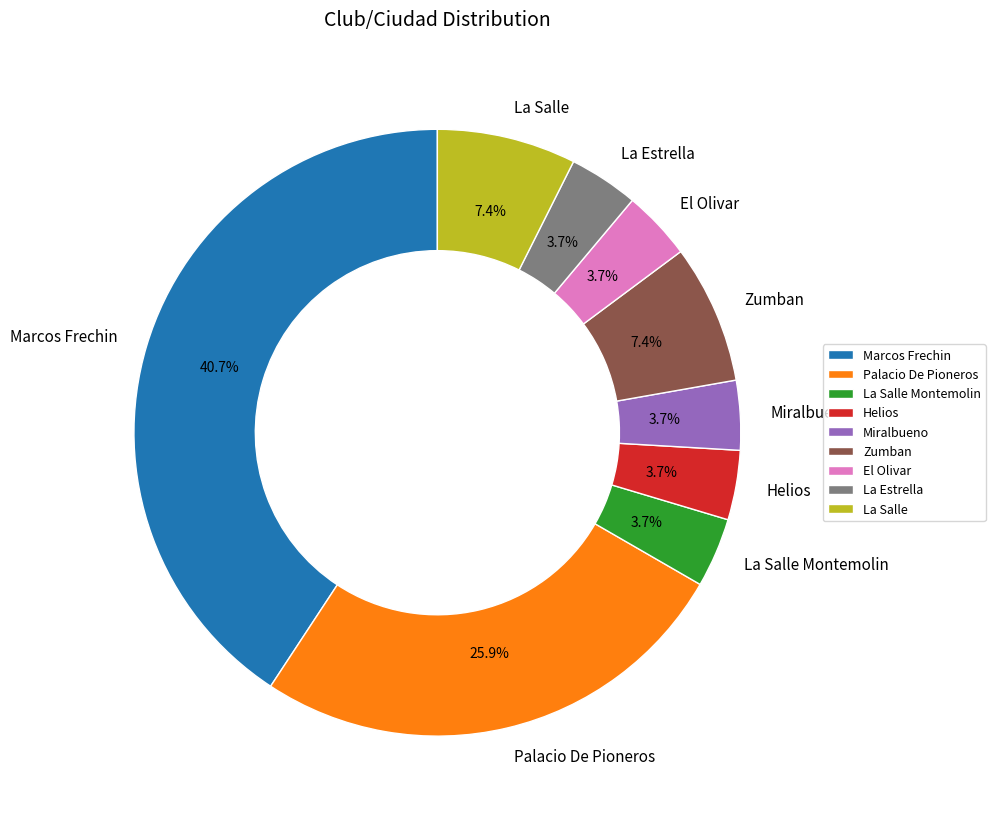

To the nearest percent, what is the combined percentage of Miralbueno and Helios?

7%